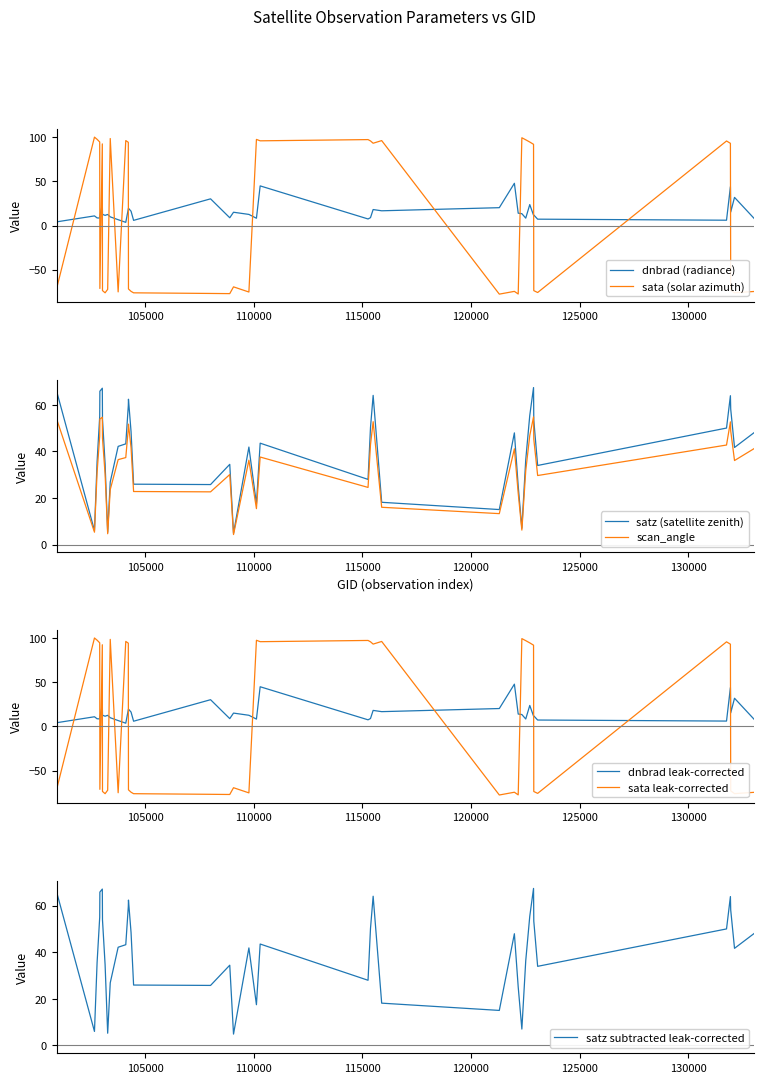

What is the lowest value of the satz subtracted leak-corrected series?

4.9